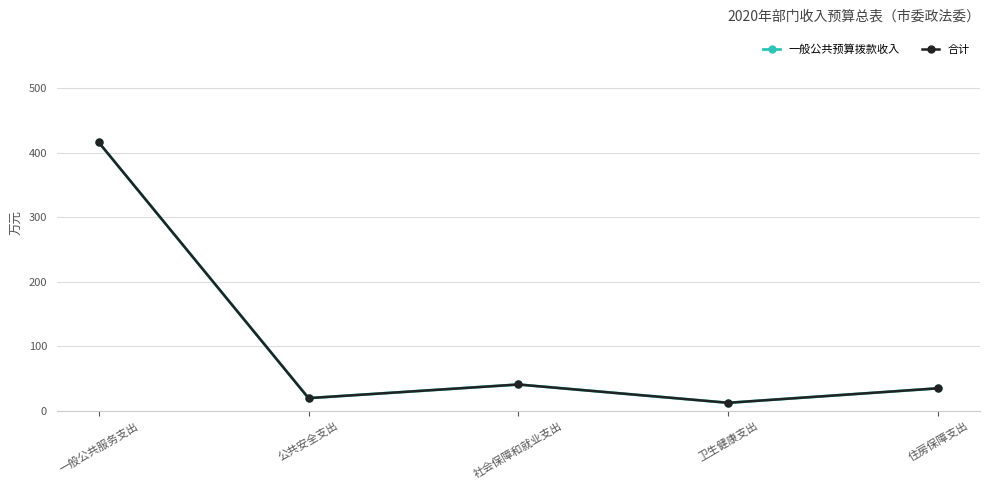

At which label is 合计 closest to 214?

社会保障和就业支出